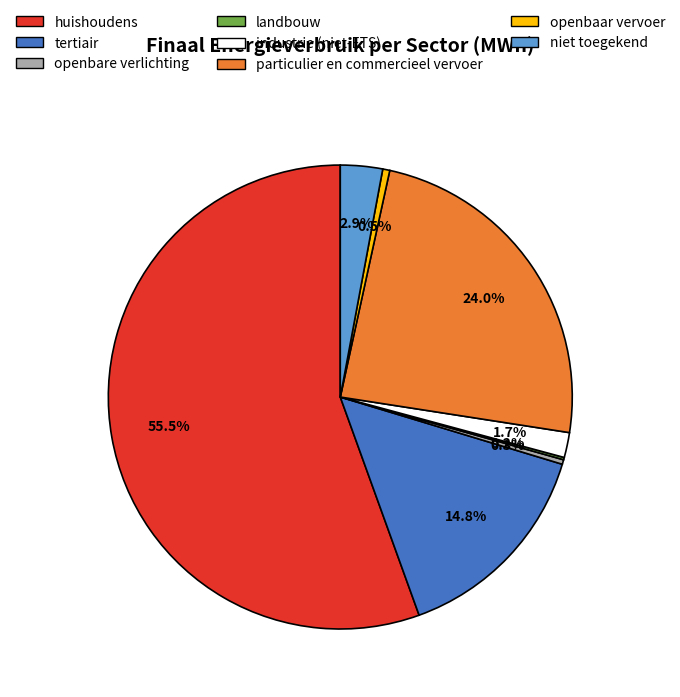

What percentage is NOT represented by tertiair?

85.2%